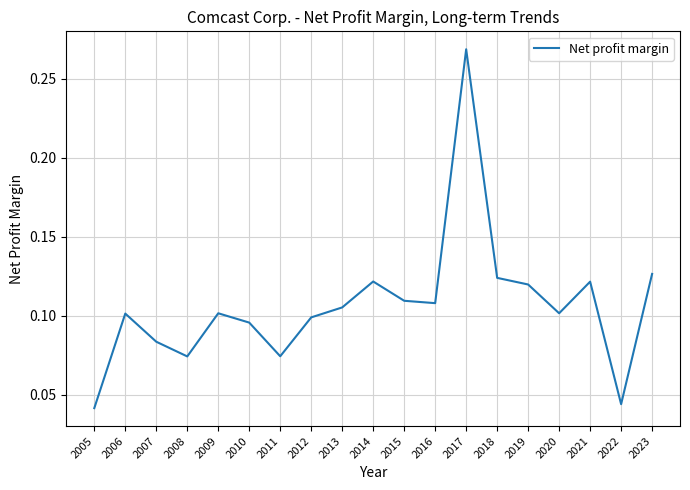

Between 2013 and 2023, which is larger?

2023